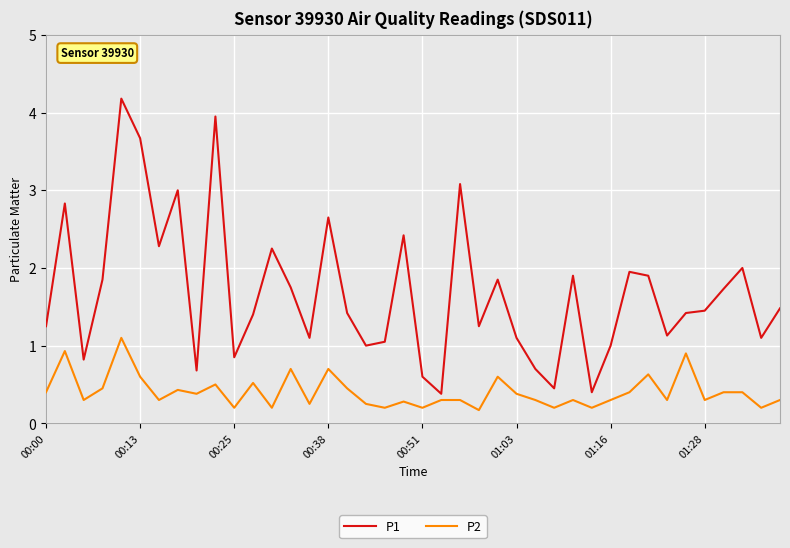

What is the maximum value shown in the chart?

4.2